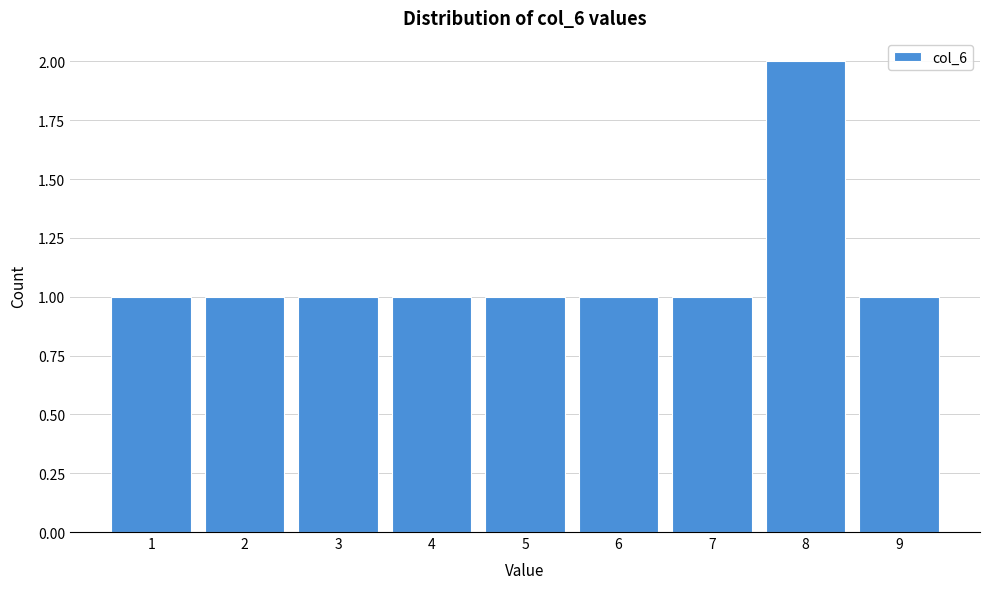

What is the height of the bar covering 4.5 to 5.5 on the x-axis? The values are not printed on the chart, so give them approximately, as read against the axis.

1